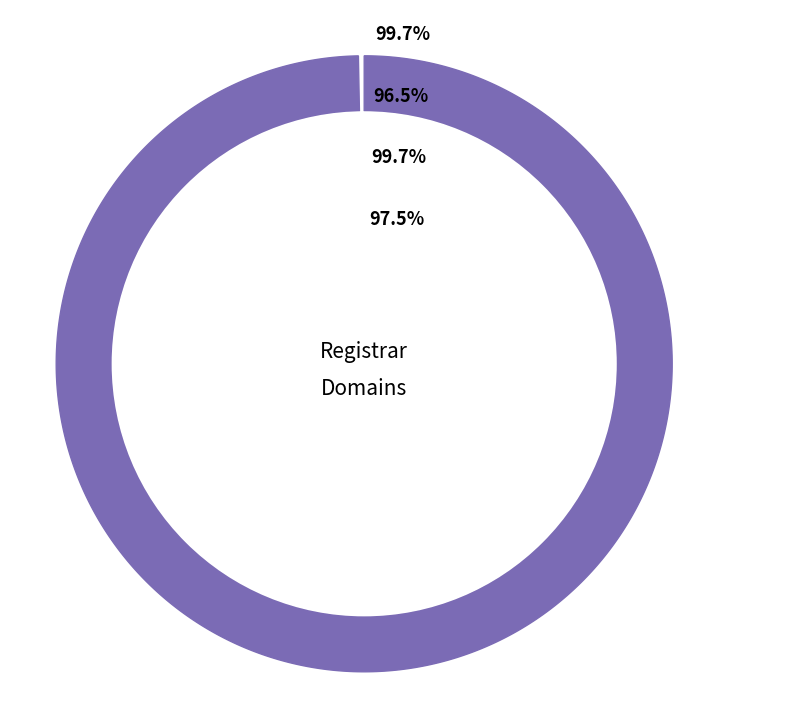

Between ICANN SLA and The Christian Broadcasting Network, Inc. (9999), which is larger?

ICANN SLA